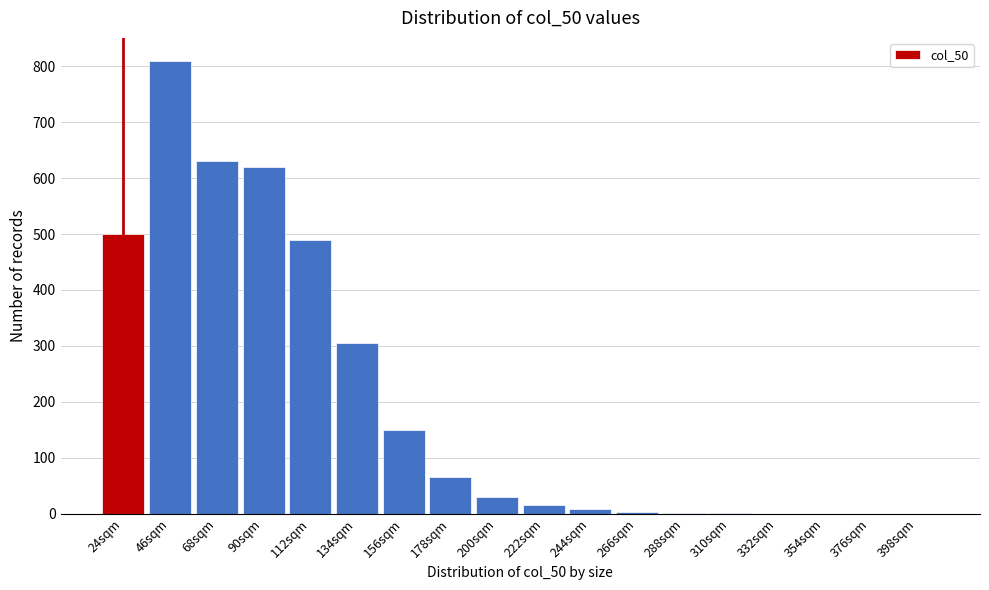

What is the sum of all values?

3630